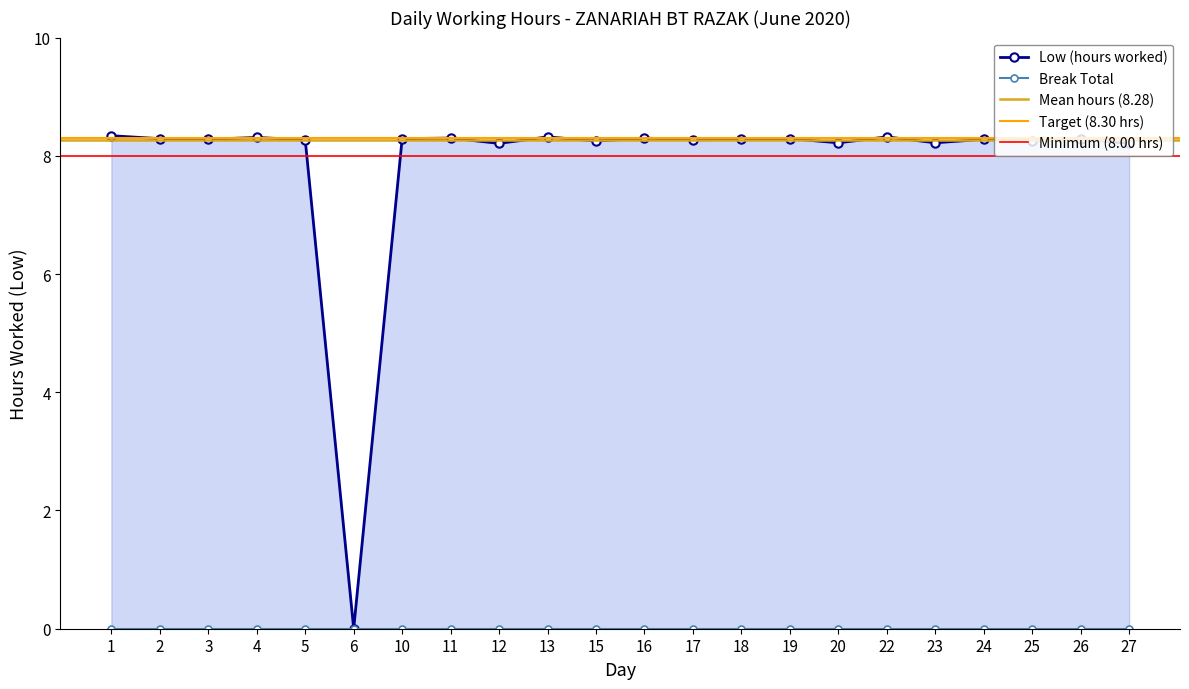

Which category has the lowest value across all series?

6